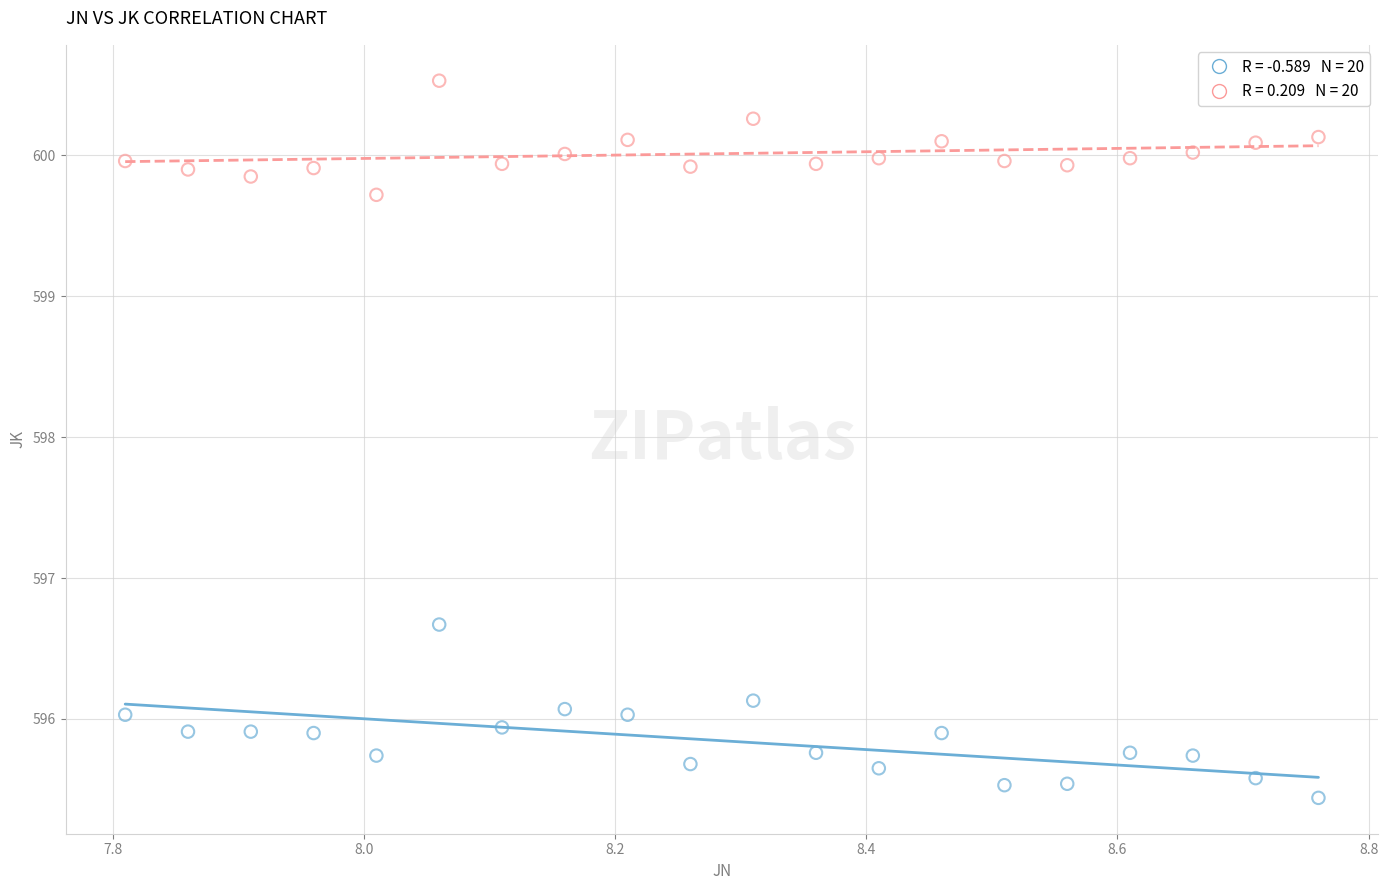

Across all series, what Y value is closest to 597?

596.7